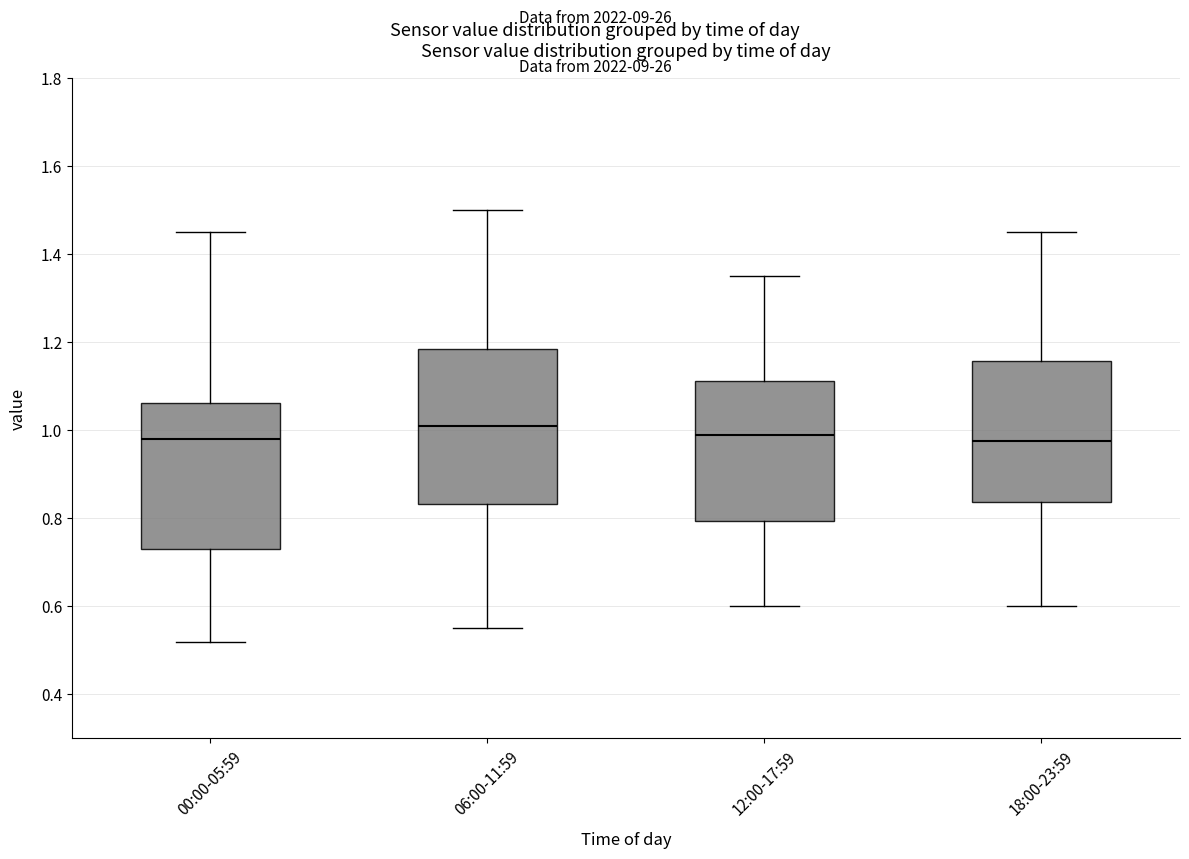

Reading left to right, transcribe this box plot: for each box, give where its median line is, the range the box spans, and where its two whiskers end, as read against the y-axis. The values are not printed on the chart, so give them approximately, as read against the axis.

00:00-05:59: median 0.98, box 0.74 to 1.06, whiskers 0.52 to 1.46
06:00-11:59: median 1.02, box 0.84 to 1.18, whiskers 0.56 to 1.50
12:00-17:59: median 1.00, box 0.80 to 1.12, whiskers 0.60 to 1.36
18:00-23:59: median 0.98, box 0.84 to 1.16, whiskers 0.60 to 1.46